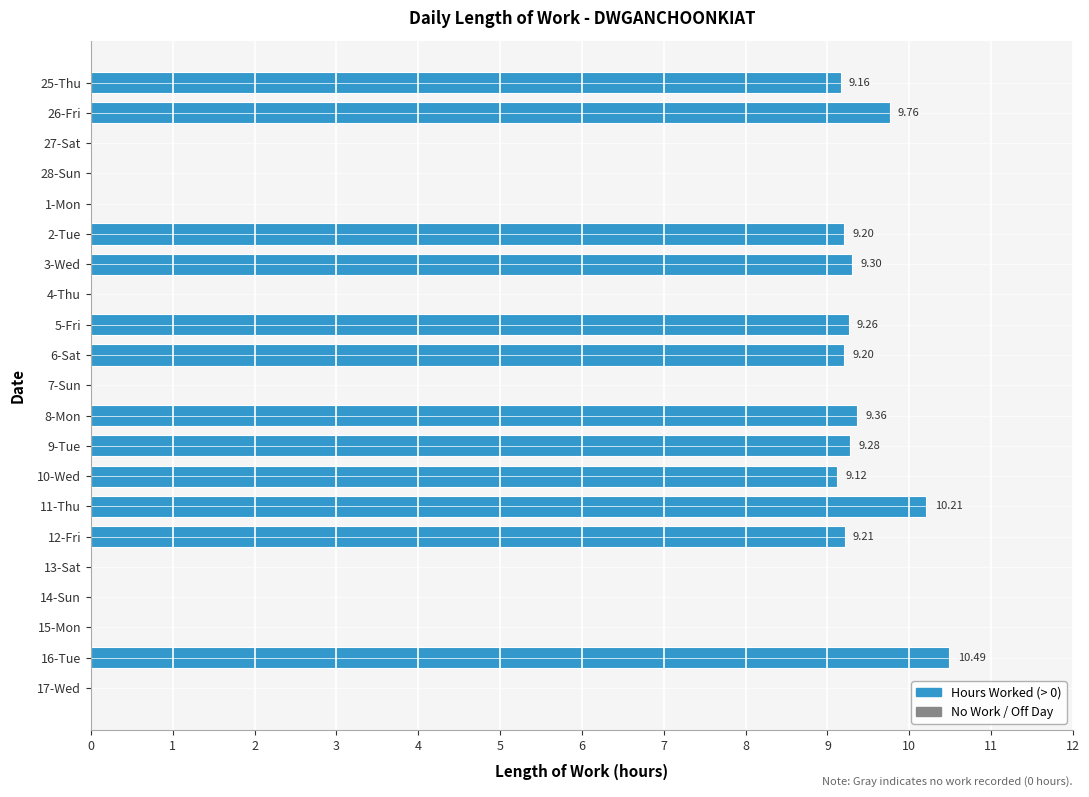

What is the sum of the values at 2-Tue and 27-Sat?

9.2